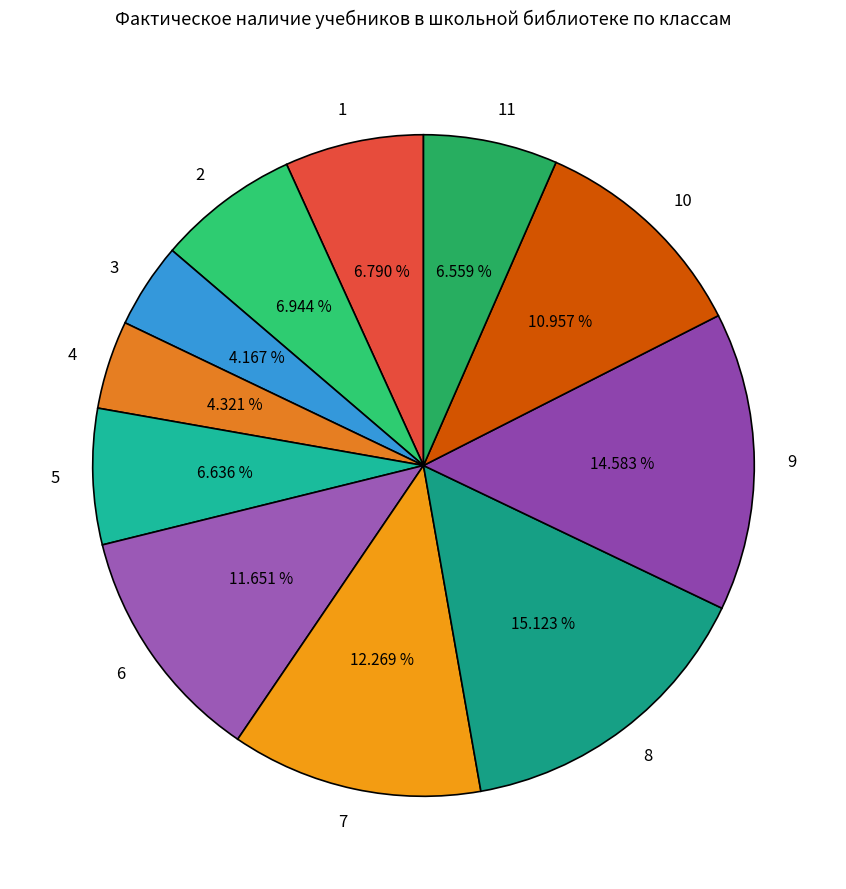

How many segments does this pie chart have?

11